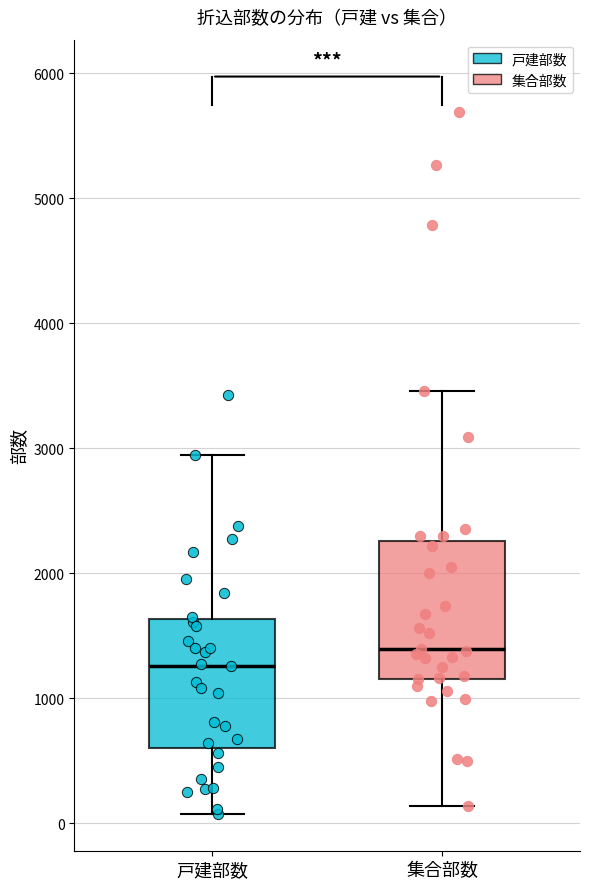

Where is the upper edge of the box for 集合部数 on the y-axis? The values are not printed on the chart, so give them approximately, as read against the axis.

2300